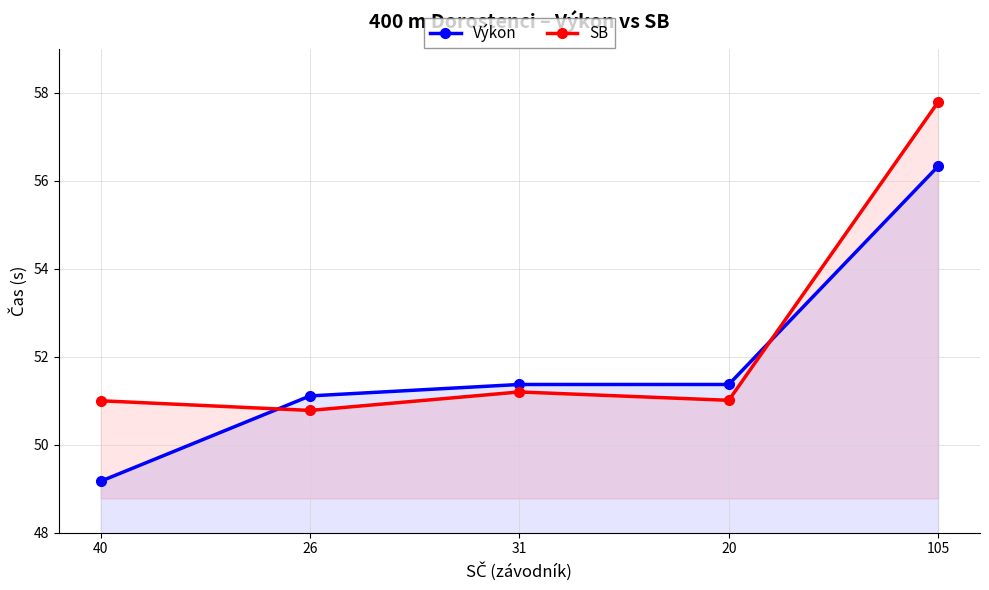

Which series has the largest total across all categories?

SB